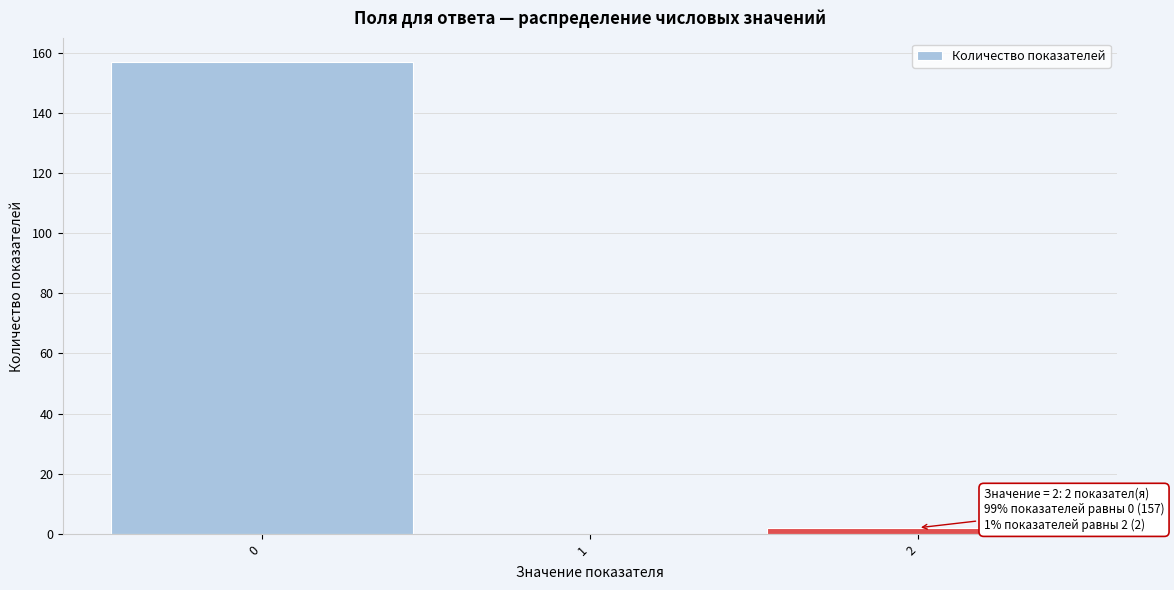

Over which range of the x-axis is the bar tallest?

-0.5 to 0.5